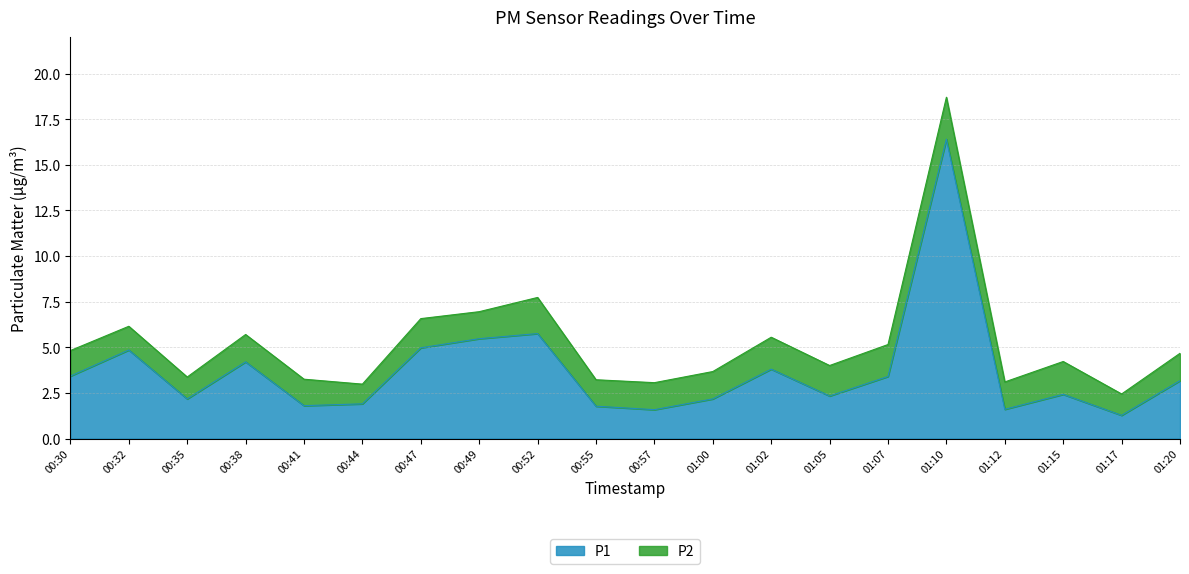

What is the sum of the values at 00:44 and 00:57?

3.5